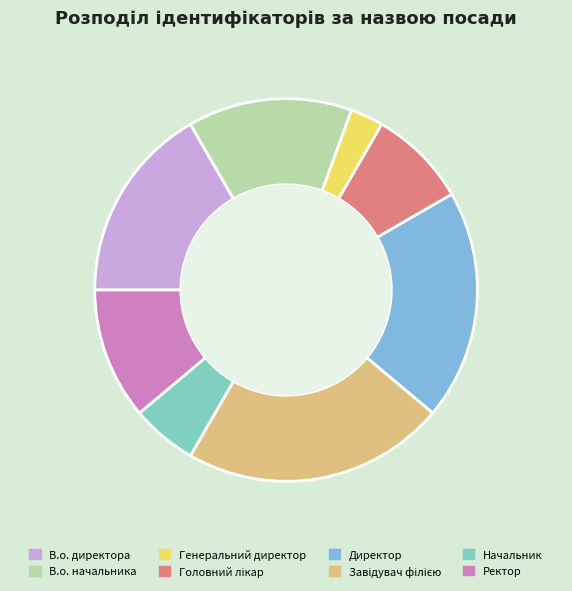

Do Генеральний директор and Начальник together represent more than half of the pie?

No